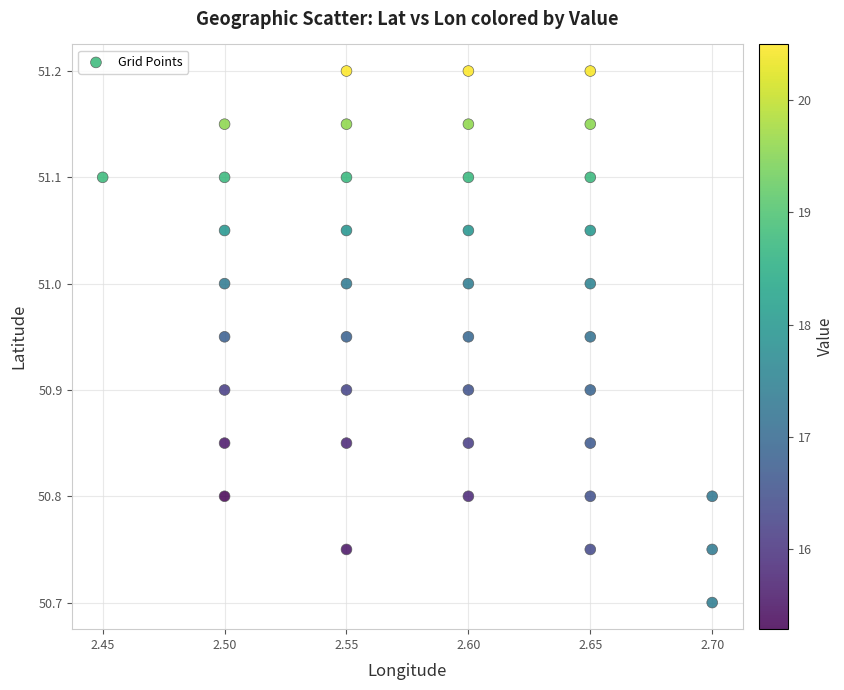

What is the range of Y values (max minus min)?

0.5